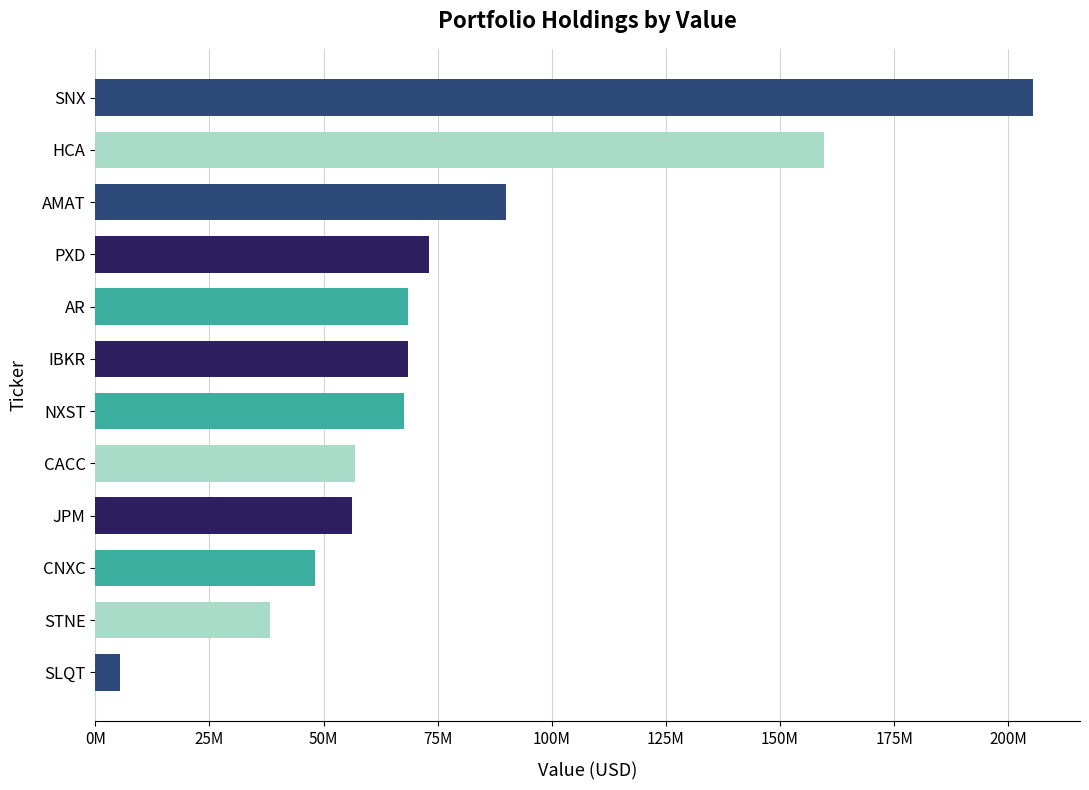

Are the bars horizontal?

Yes